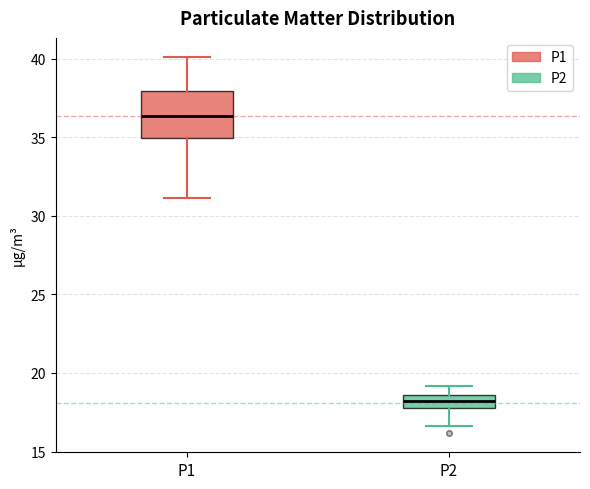

Which box's median line is the highest?

P1